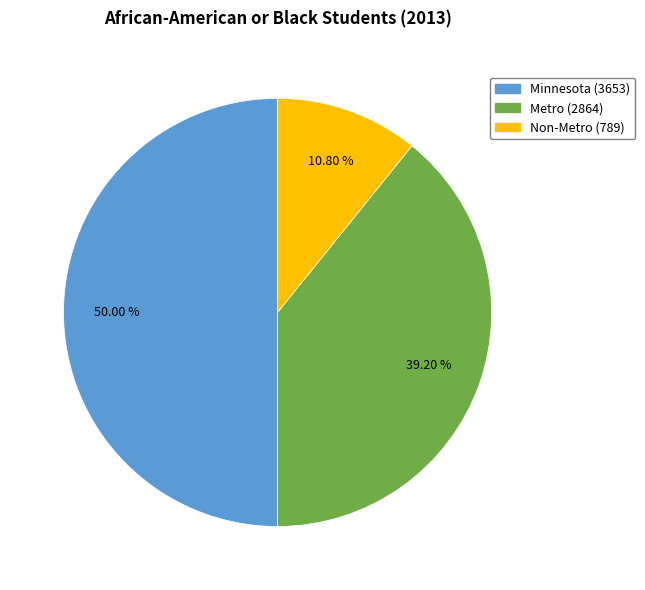

Is it true that Non-Metro is 1% of the pie?

False